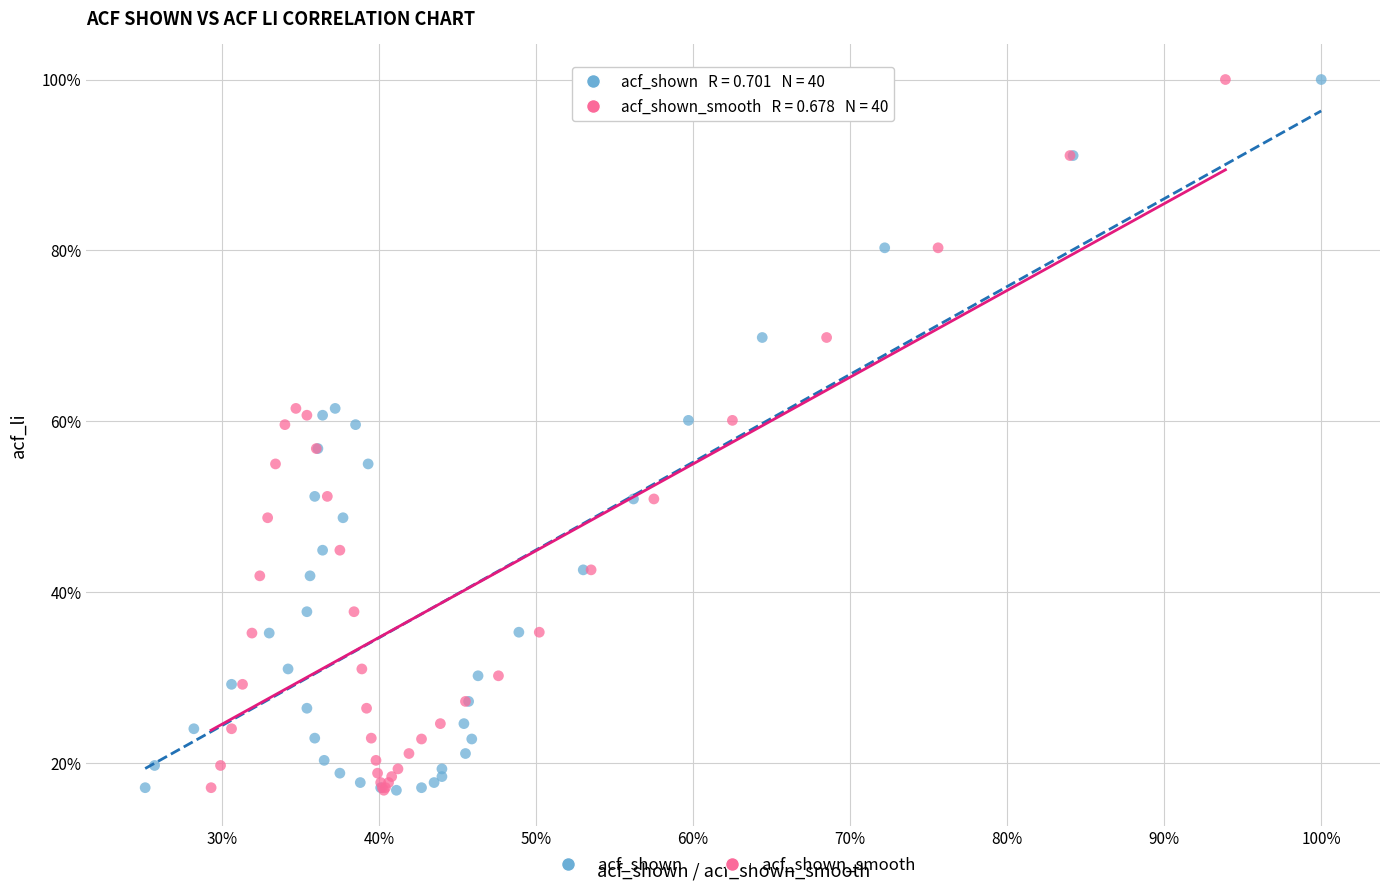

What are all the series names shown in the legend?

acf_shown, acf_shown_smooth